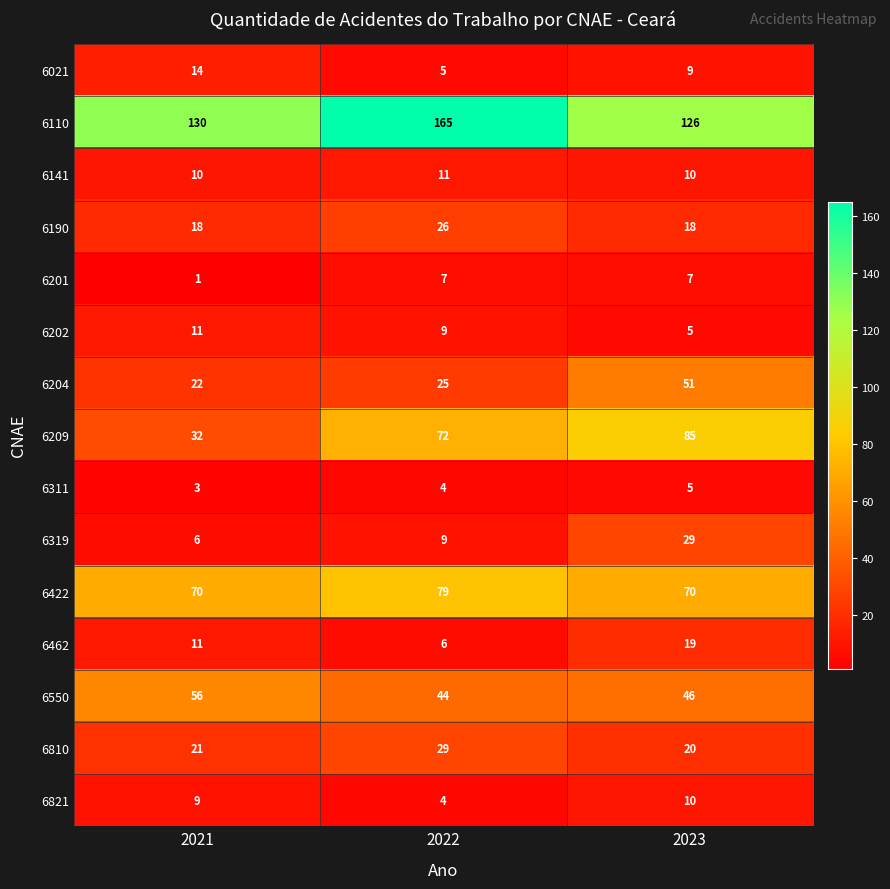

At which category does the chart reach its peak across all series?

2022